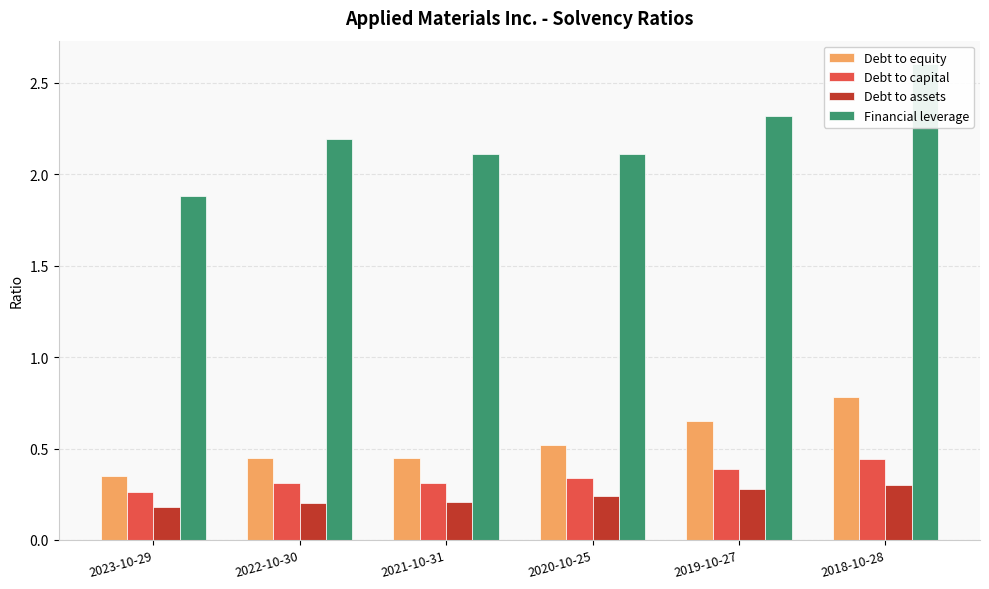

What is the label of the 3rd bar from the left?

2021-10-31